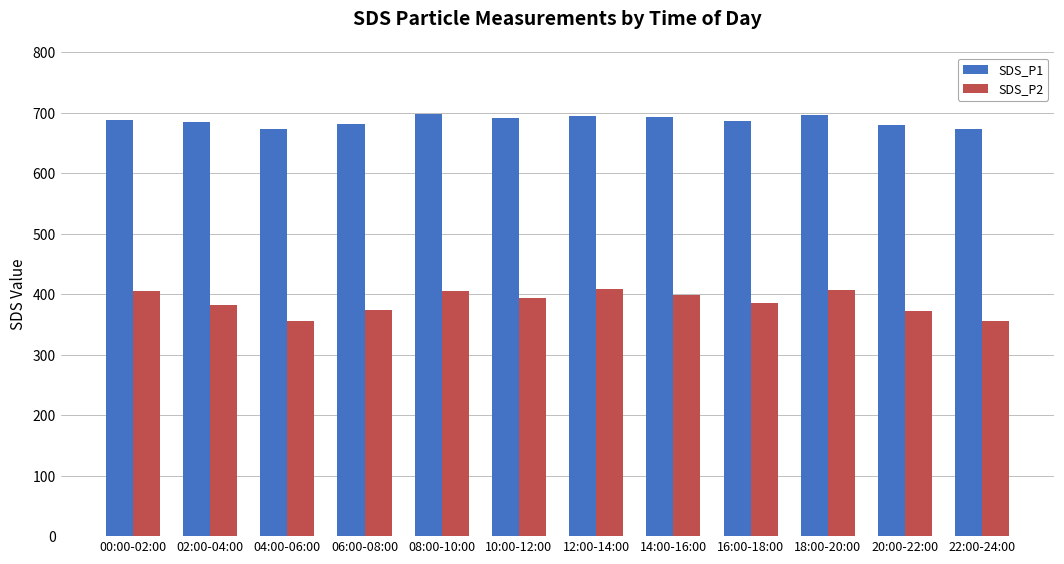

What is the average value of the SDS_P2 series?

386.9